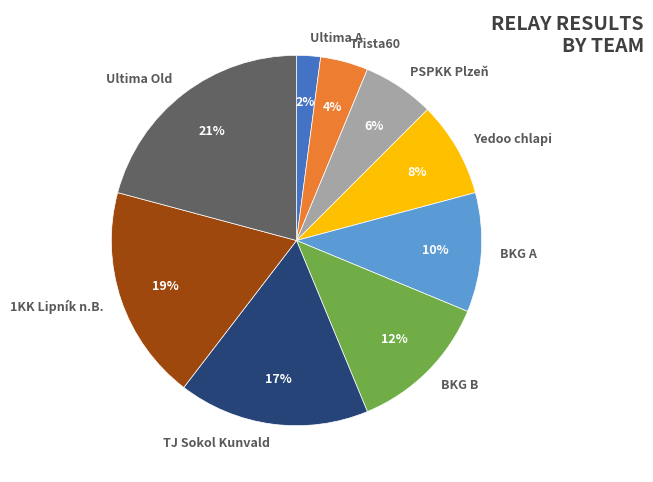

To the nearest percent, what percentage of the pie is Ultima Old?

21%